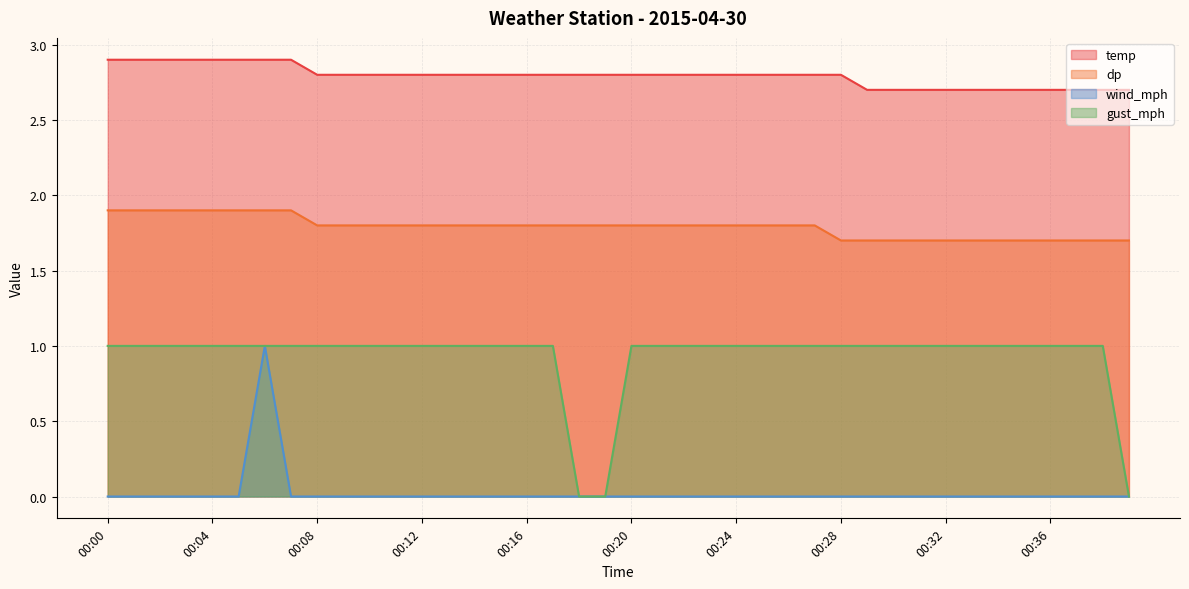

Which series has the largest total across all categories?

temp